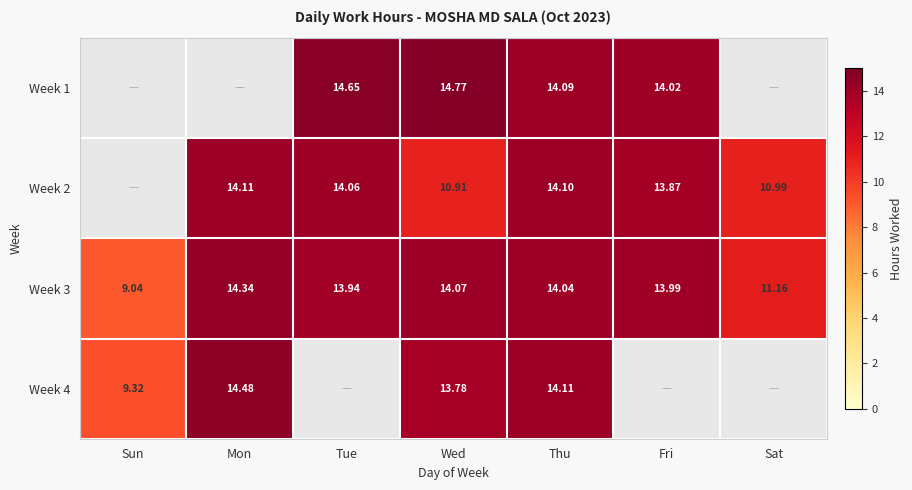

Between Sat and Tue, which is larger?

Tue